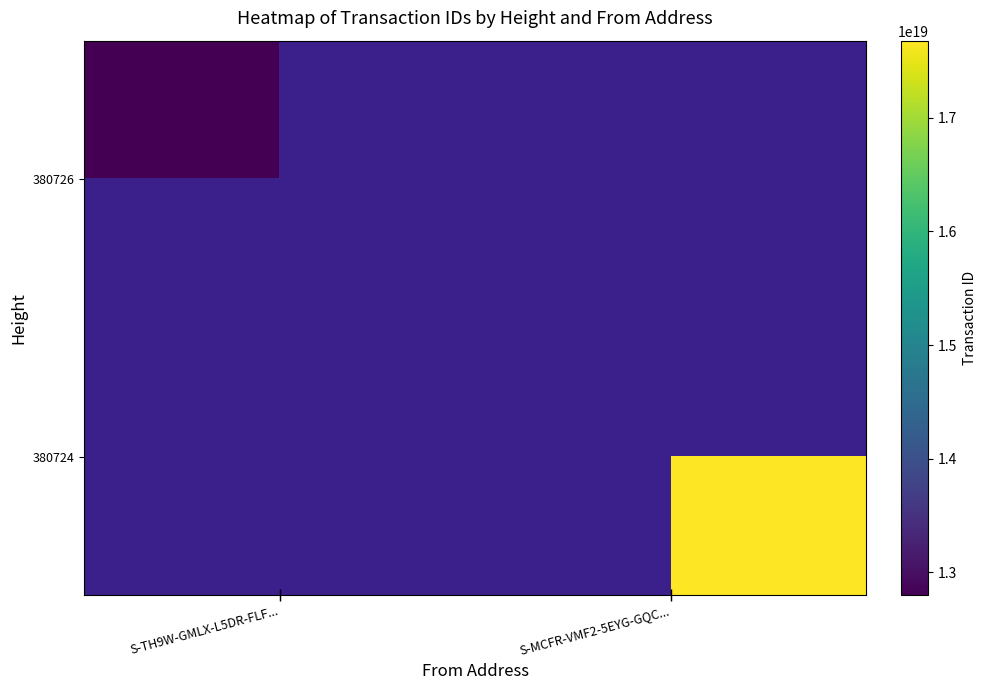

Count the number of categories in the chart.

2